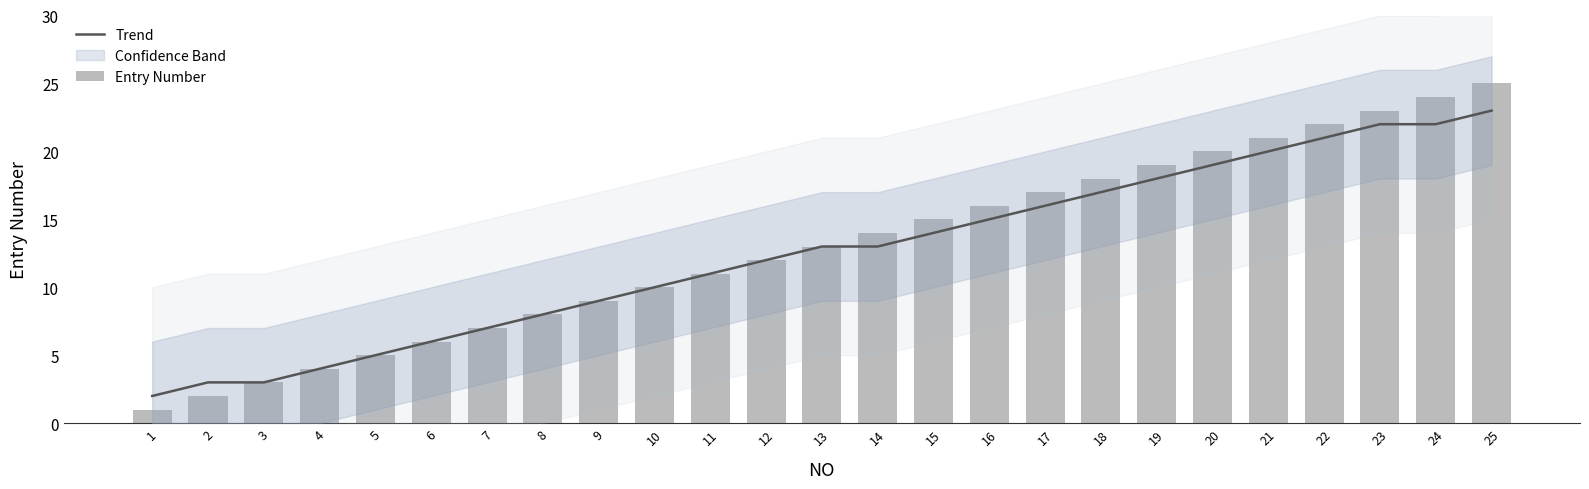

What is the average value of the Trend series?

13